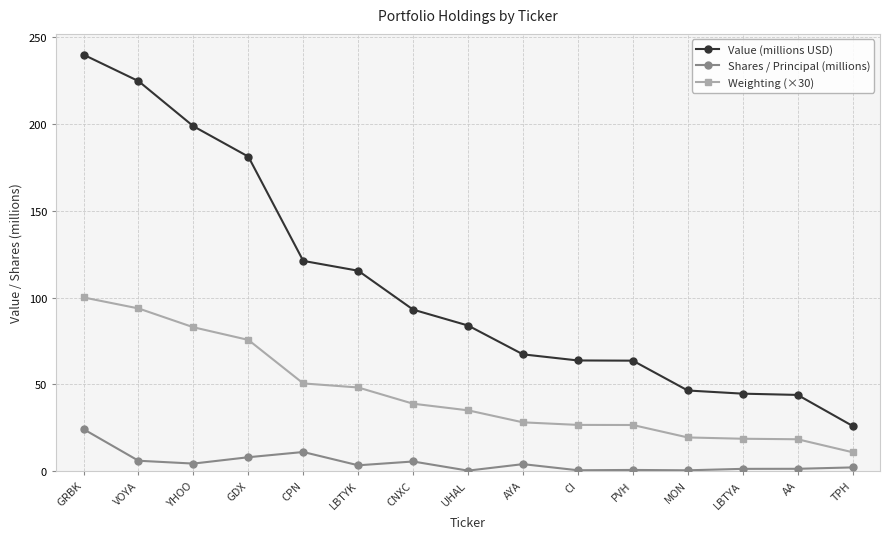

What position from the left is AYA?

9